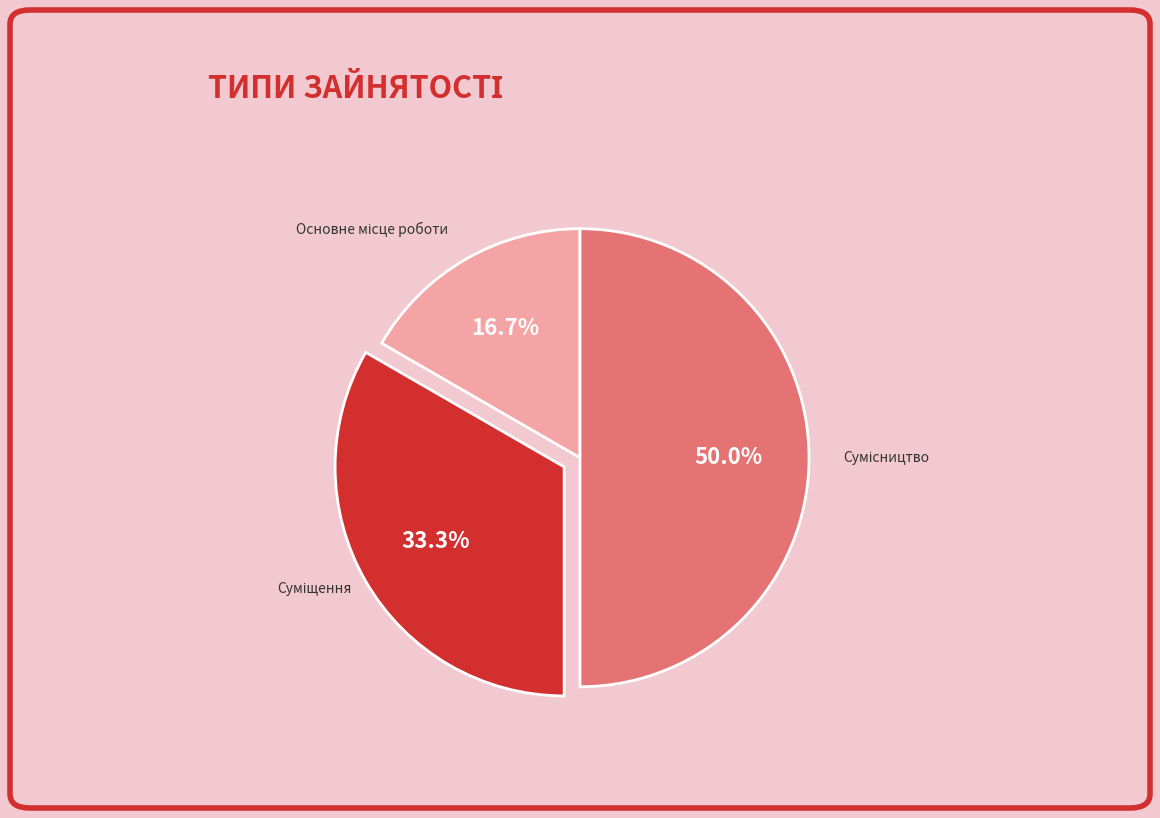

How many segments does this pie chart have?

3